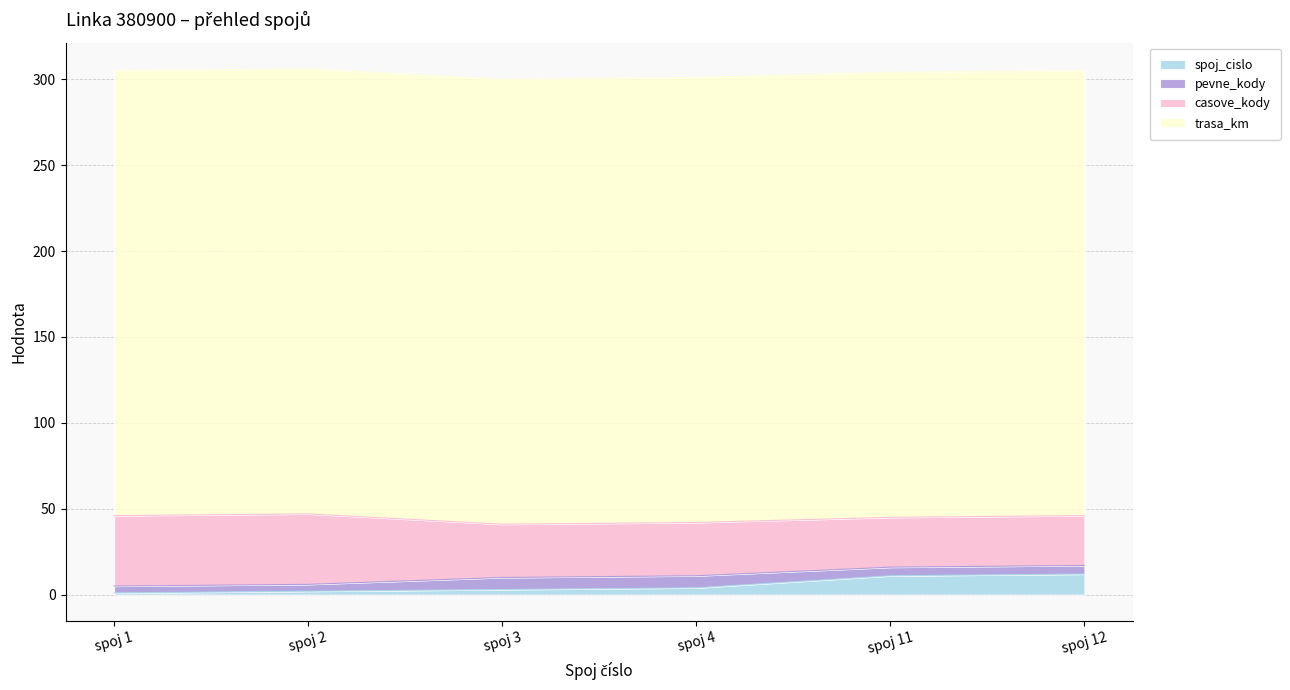

Rank the series by their maximum value, from lowest to highest.

pevne_kody, spoj_cislo, casove_kody, trasa_km